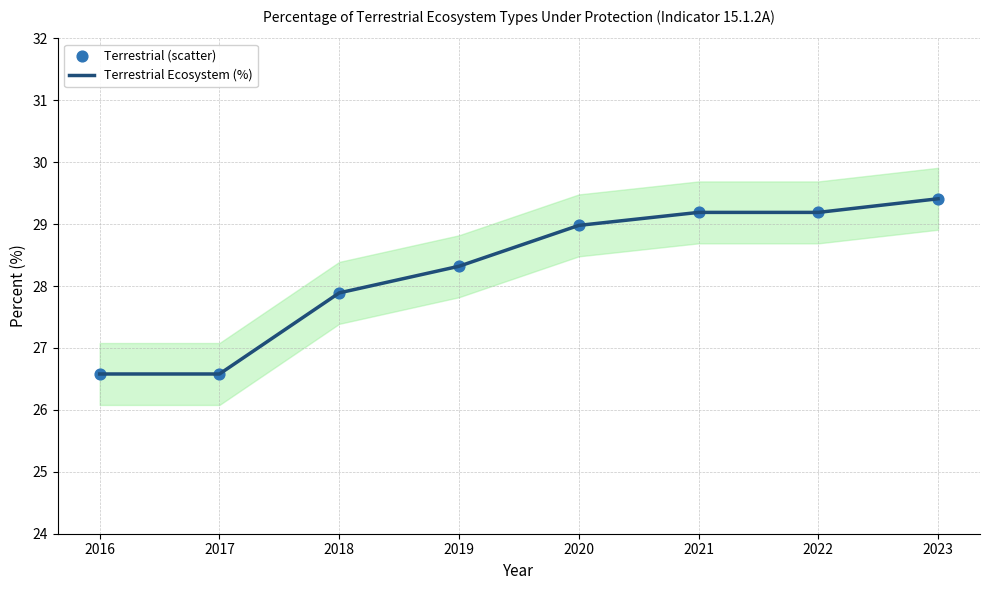

Which series has the largest Y range (max minus min)?

Terrestrial Ecosystem (%)